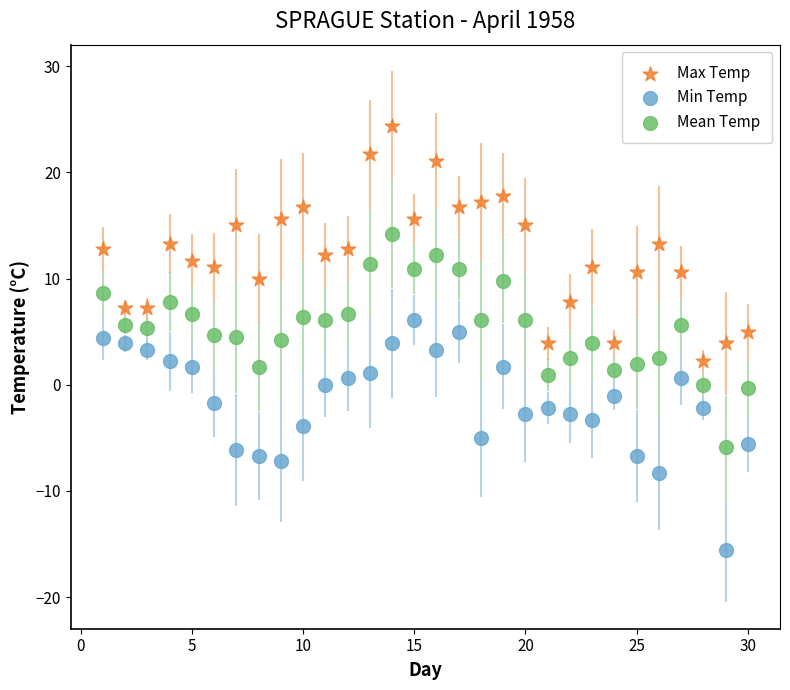

Which series contains the highest Y value?

Max Temp